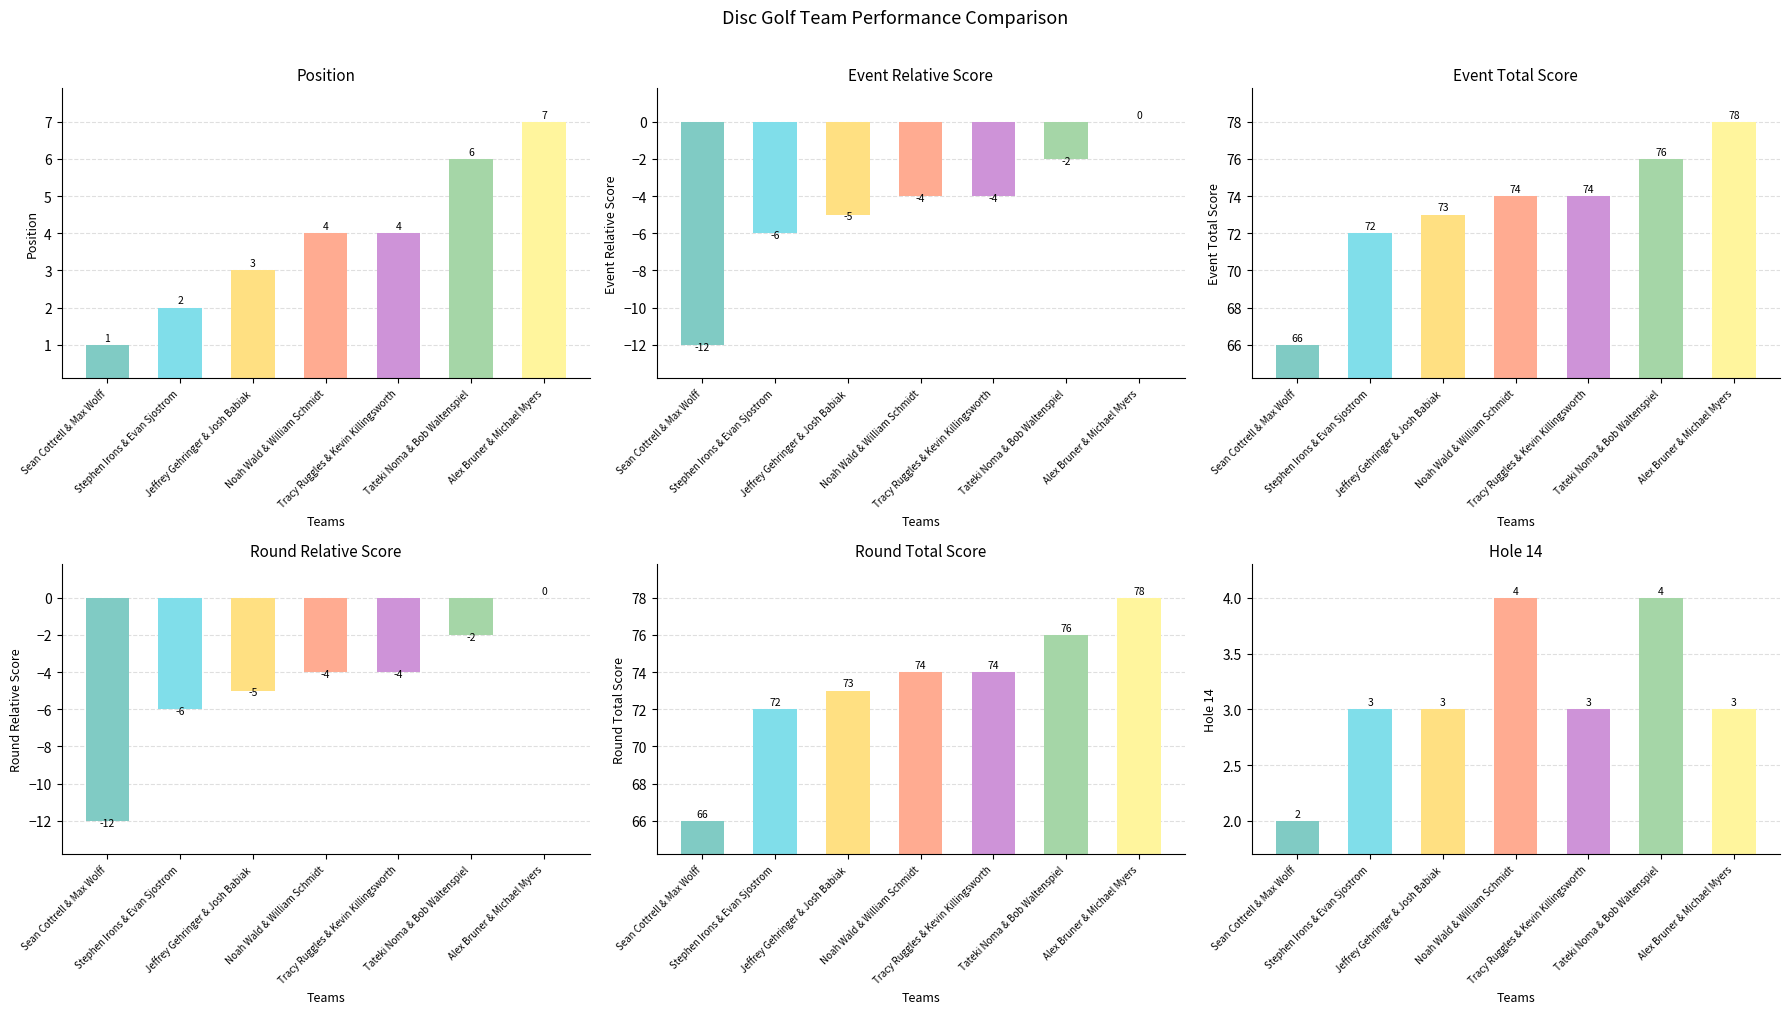

Is it true that Position equals 6 at Noah Wald & William Schmidt?

False